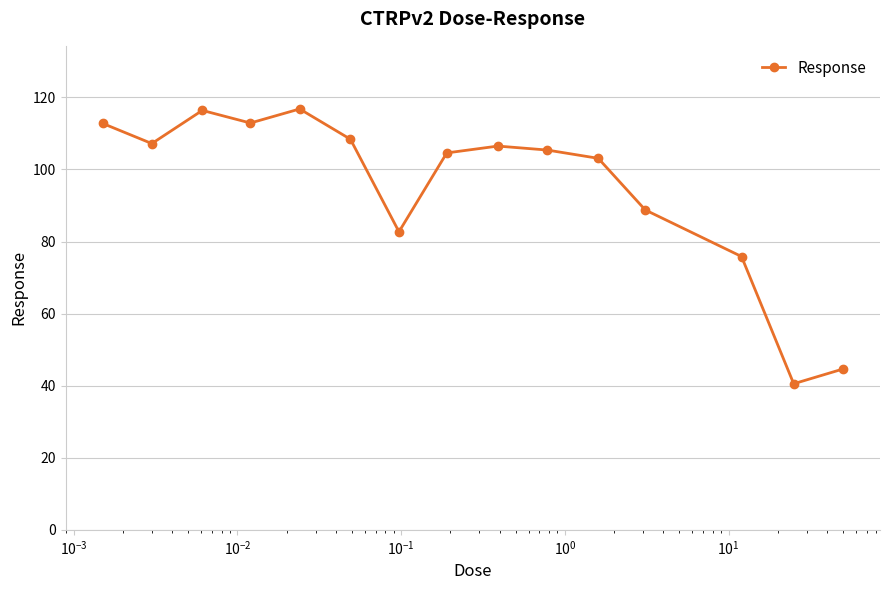

What is the sum of all values?

1426.6